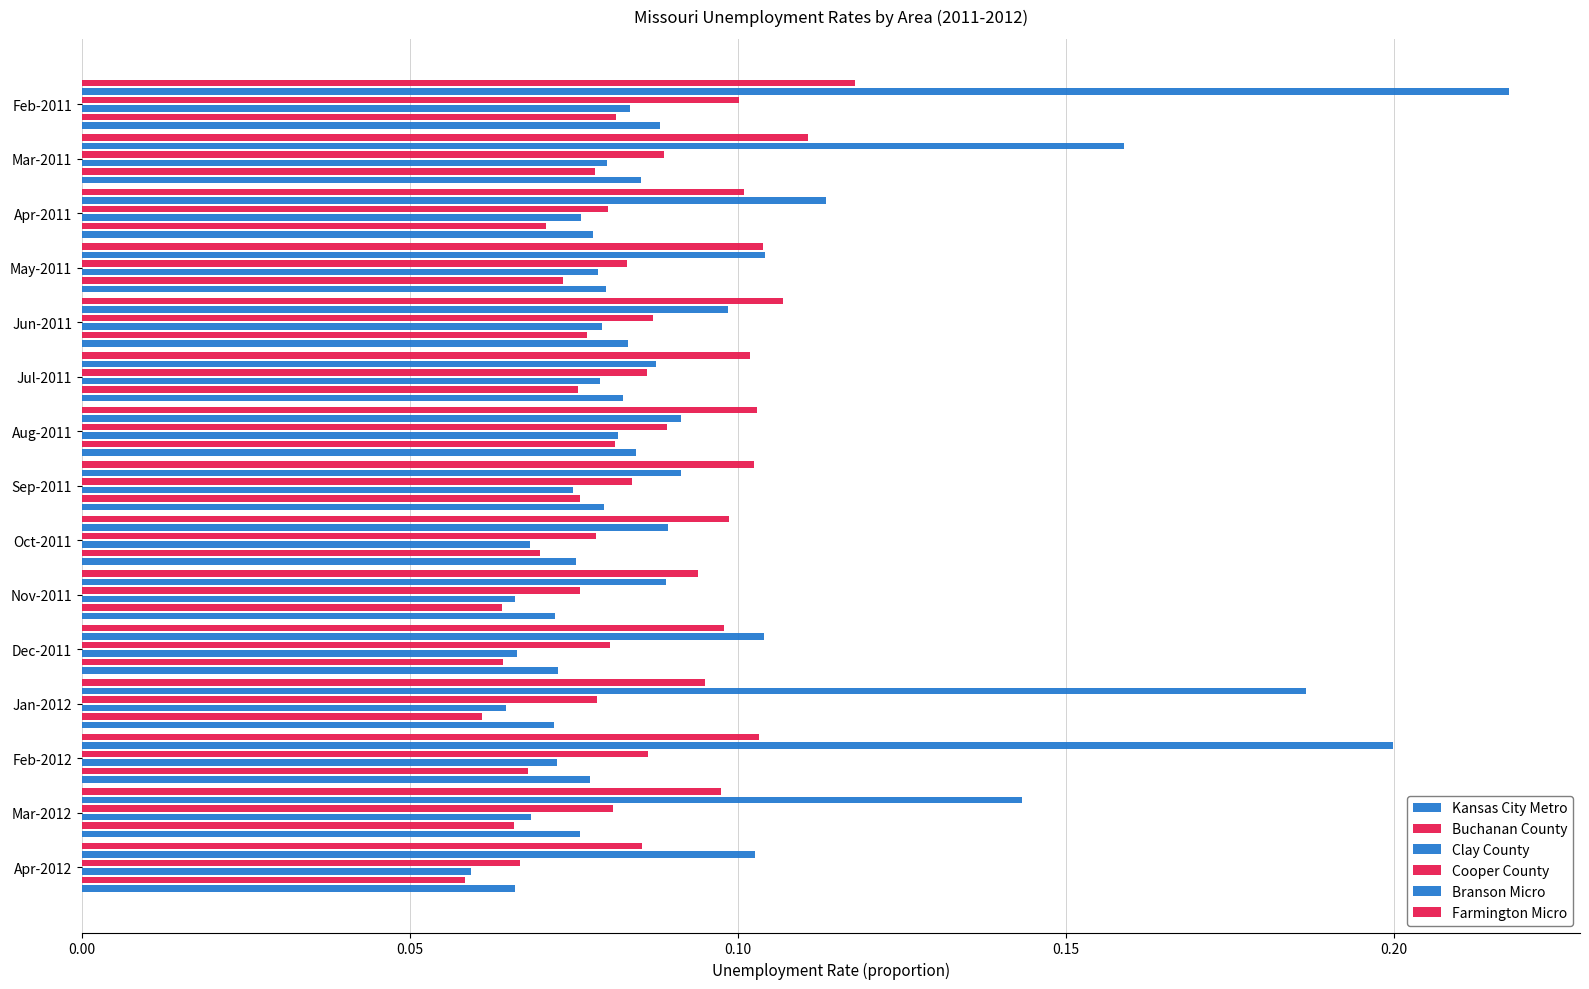

At how many categories does at least one series exceed 0?

15